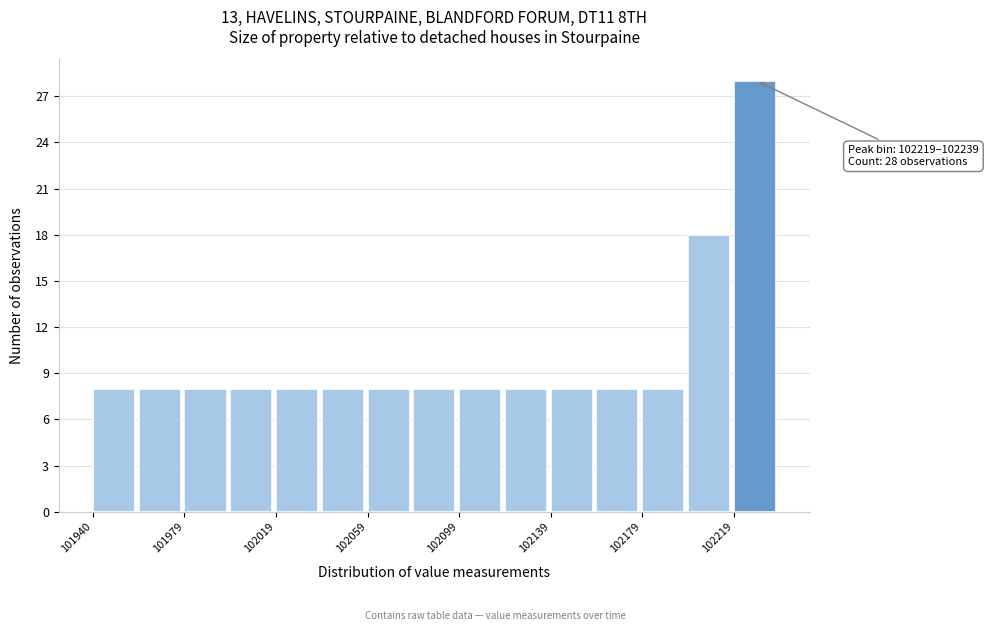

Read against the x-axis, roughly where is the centre of the tallest bar?

102230